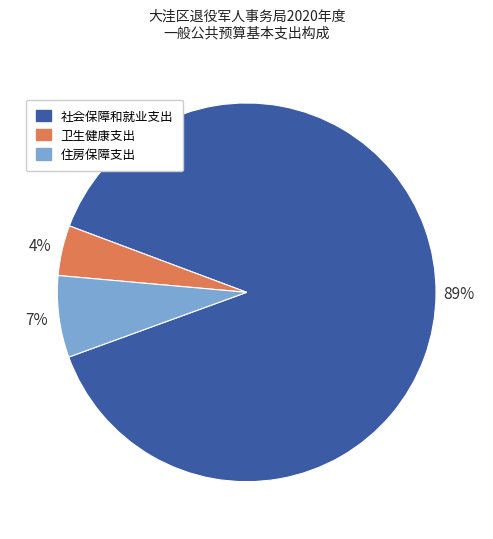

Is the sum of 社会保障和就业支出 and 住房保障支出 greater than half?

Yes